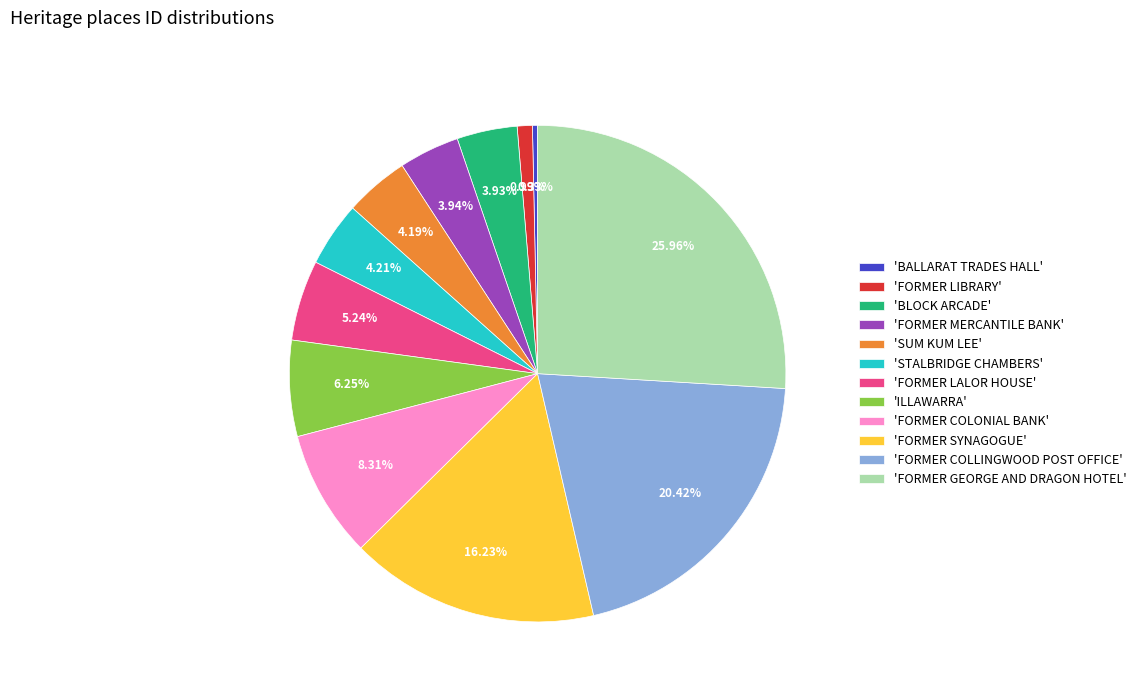

Do 'FORMER COLLINGWOOD POST OFFICE' and 'BLOCK ARCADE' together represent more than half of the pie?

No